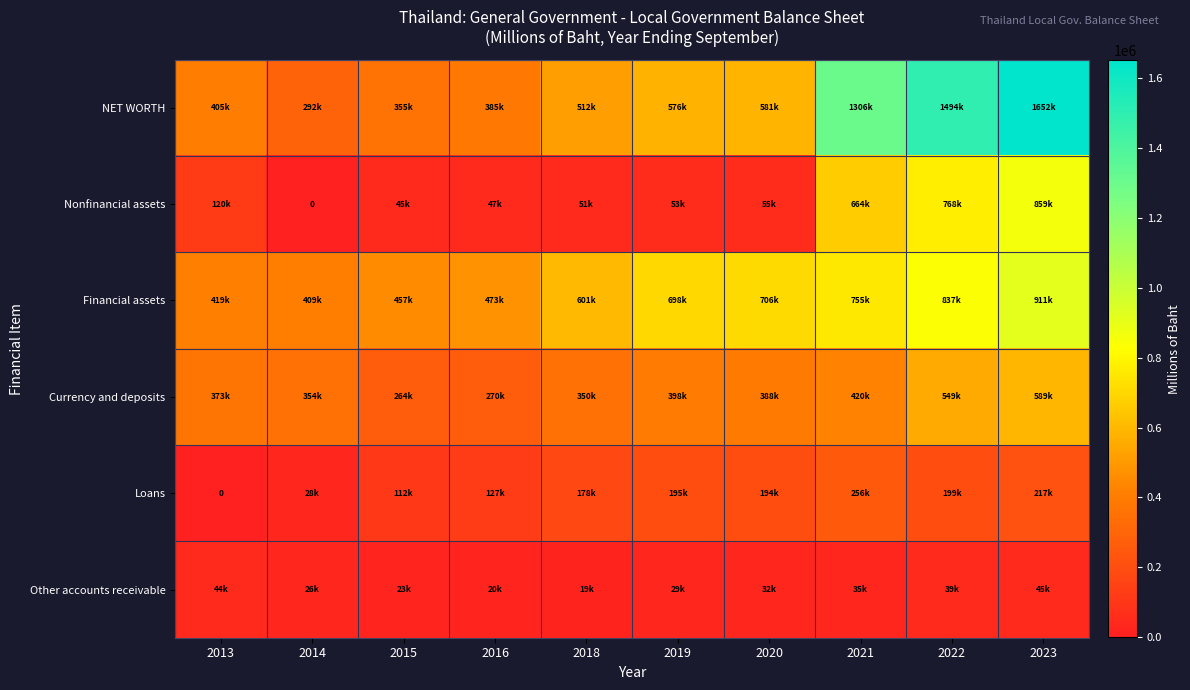

The value of Financial assets at 2022 is 837357.0. True or false?

True